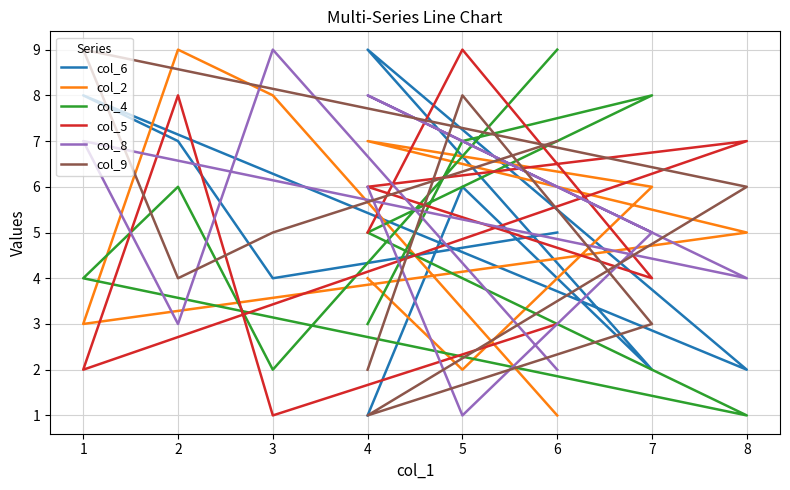

Which category has the highest value across all series?

4